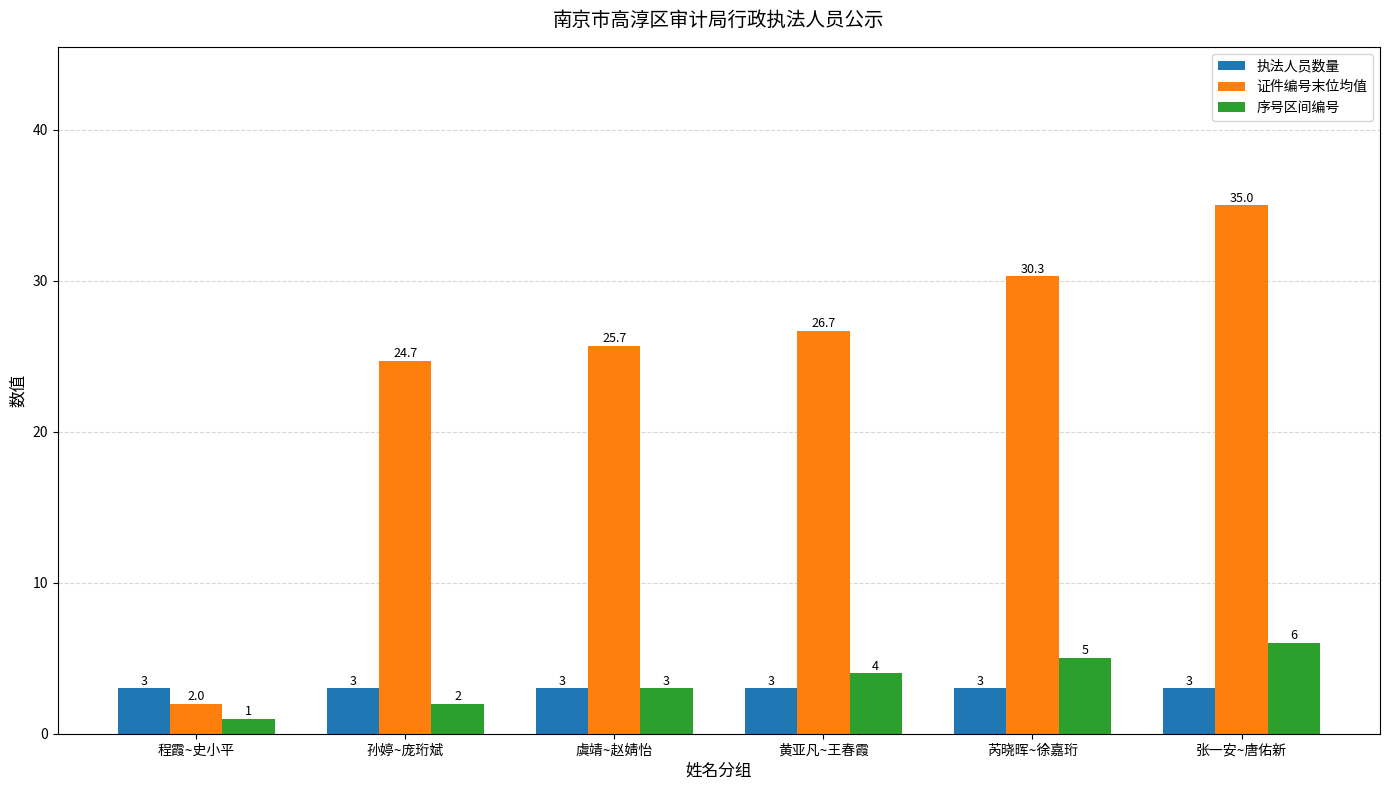

Which series has the largest total across all categories?

证件编号末位均值